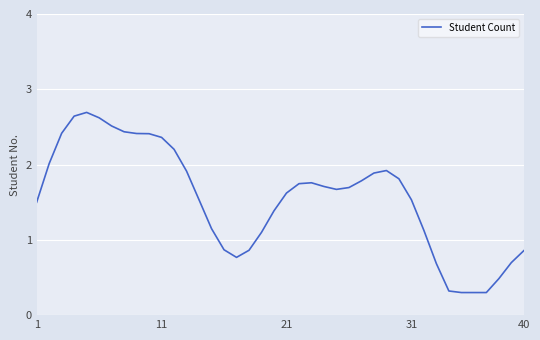

What is the maximum value shown in the chart?

2.7